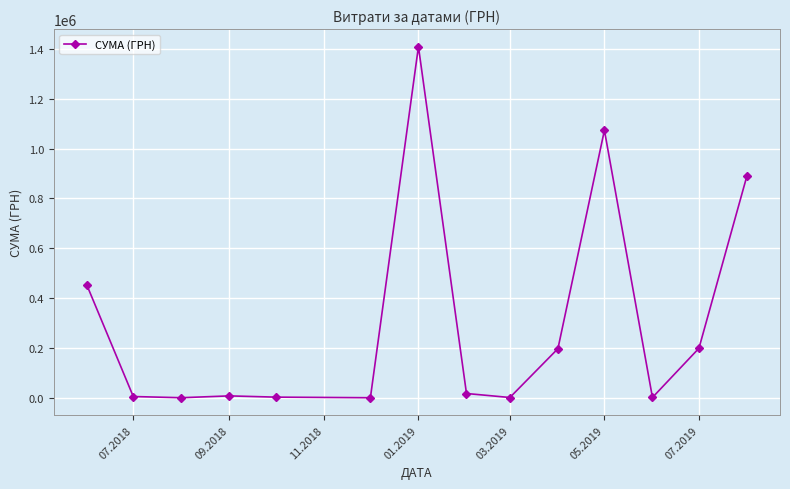

What is the average value?

304125.9